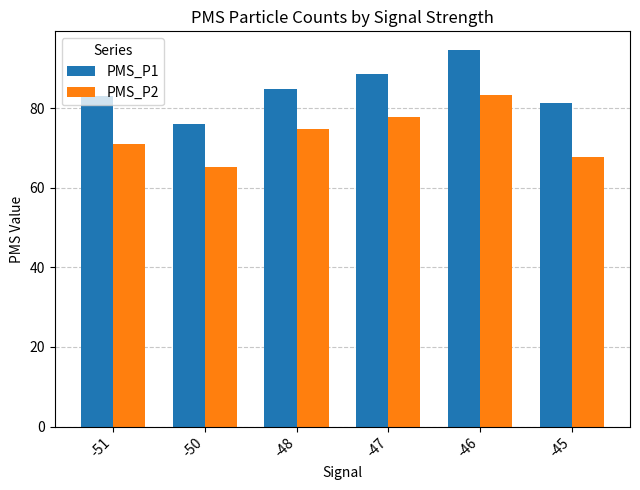

At which label does PMS_P1 first exceed 84?

-48